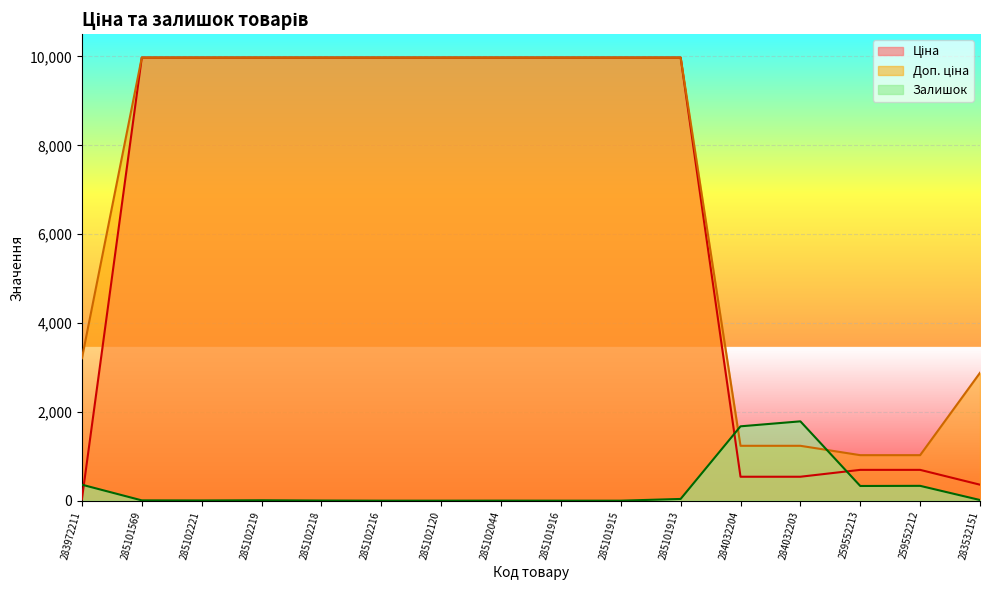

Where does the Ціна series first go above 9974?

285101569